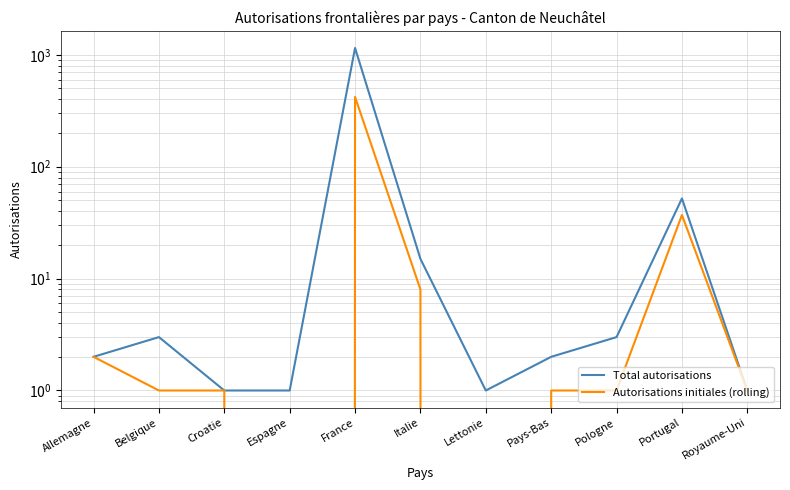

Reading left to right, extract all data points from this chart.

Total autorisations: 2	3	1	1	1150	15	1	2	3	52	1
Autorisations initiales (rolling): 2	1	1	0	420	8	0	1	1	37	1